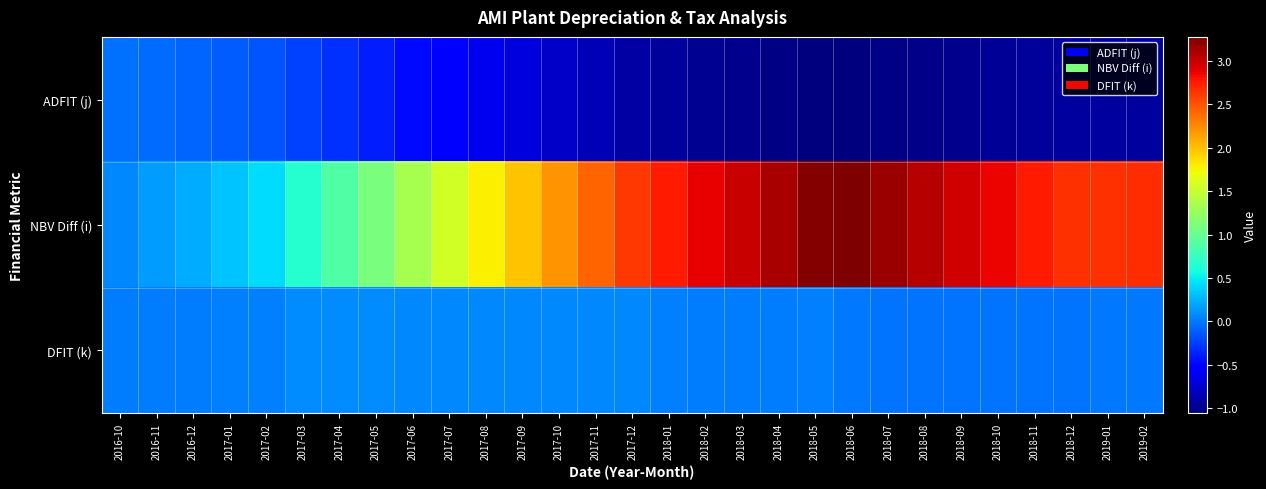

Reading left to right, extract all data points from this chart.

ADFIT (j): 2016-10=-25788.3	2016-11=-51261.6	2016-12=-76669.0	2017-01=-112164.5	2017-02=-147659.9	2017-03=-231592.3	2017-04=-310526.8	2017-05=-388551.7	2017-06=-465667.2	2017-07=-542782.6	2017-08=-619898.1	2017-09=-696551.5	2017-10=-772691.7	2017-11=-848364.5	2017-12=-921032.2	2018-01=-948027.9	2018-02=-973666.6	2018-03=-998633.2	2018-04=-1023504.2	2018-05=-1050714.6	2018-06=-1056575.7	2018-07=-1034838.5	2018-08=-1013101.2	2018-09=-991364.0	2018-10=-969626.7	2018-11=-947889.4	2018-12=-926152.2	2019-01=-927757.5	2019-02=-929362.8
NBV Diff (i): 2016-10=73680.9	2016-11=146461.6	2016-12=219054.4	2017-01=320469.9	2017-02=421885.5	2017-03=661692.4	2017-04=887219.3	2017-05=1110147.7	2017-06=1330477.6	2017-07=1550807.5	2017-08=1771137.4	2017-09=1990147.2	2017-10=2207690.5	2017-11=2423898.5	2017-12=2631520.5	2018-01=2760071.5	2018-02=2882160.4	2018-03=3001049.1	2018-04=3119482.3	2018-05=3249056.1	2018-06=3276966.1	2018-07=3173455.3	2018-08=3069944.5	2018-09=2966433.8	2018-10=2862923.0	2018-11=2759412.2	2018-12=2655901.4	2019-01=2663545.9	2019-02=2671190.4
DFIT (k): 2016-10=25788.3	2016-11=25473.2	2016-12=25407.5	2017-01=35495.4	2017-02=35495.4	2017-03=83932.4	2017-04=78934.4	2017-05=78024.9	2017-06=77115.5	2017-07=77115.5	2017-08=77115.5	2017-09=76653.4	2017-10=76140.2	2017-11=75672.8	2017-12=72667.7	2018-01=26995.7	2018-02=25638.7	2018-03=24966.6	2018-04=24871.0	2018-05=27210.5	2018-06=5861.1	2018-07=-21737.3	2018-08=-21737.3	2018-09=-21737.3	2018-10=-21737.3	2018-11=-21737.3	2018-12=-21737.3	2019-01=1605.3	2019-02=1605.3